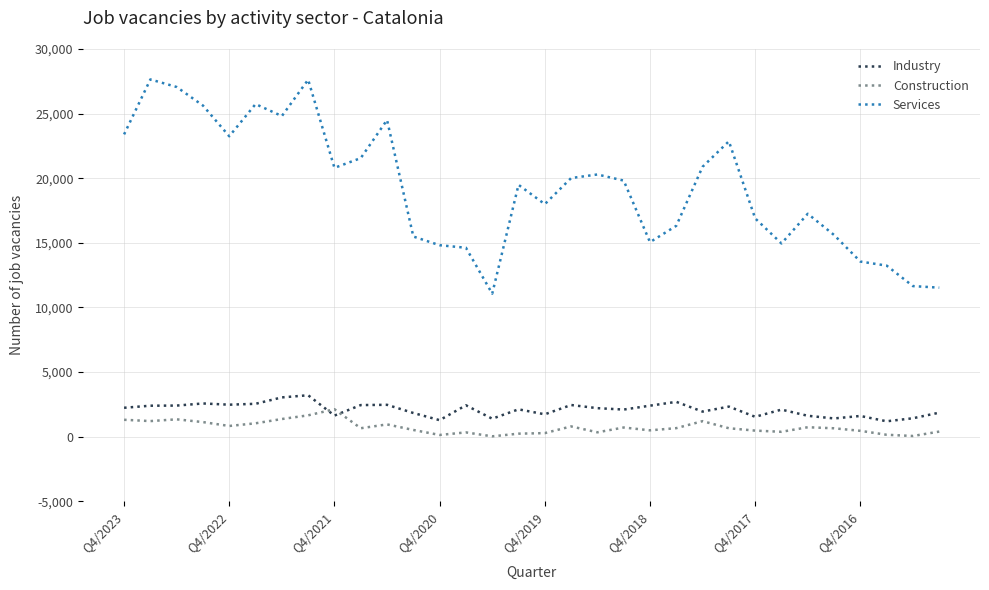

True or false: Construction and Services intersect in this chart.

False